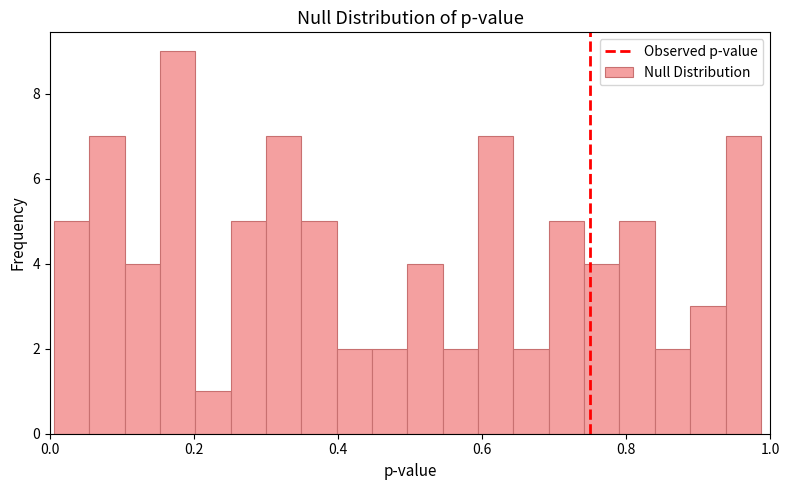

Read against the x-axis, roughly where is the centre of the tallest bar?

0.18